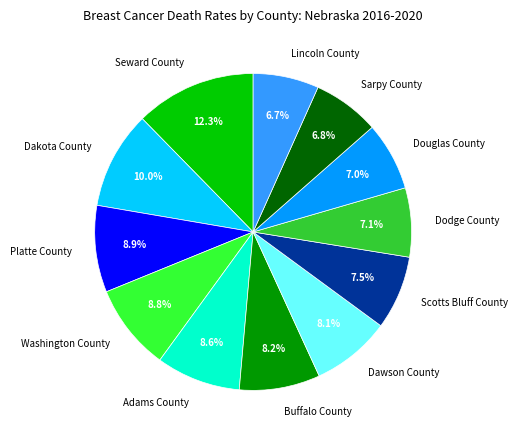

Is there a majority slice in this chart?

No